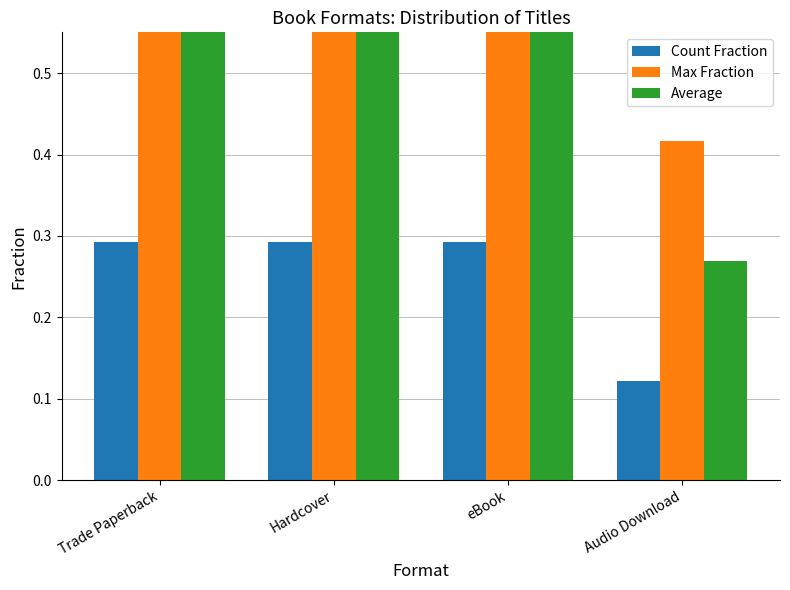

What is the sum of all Count Fraction values?

1.0